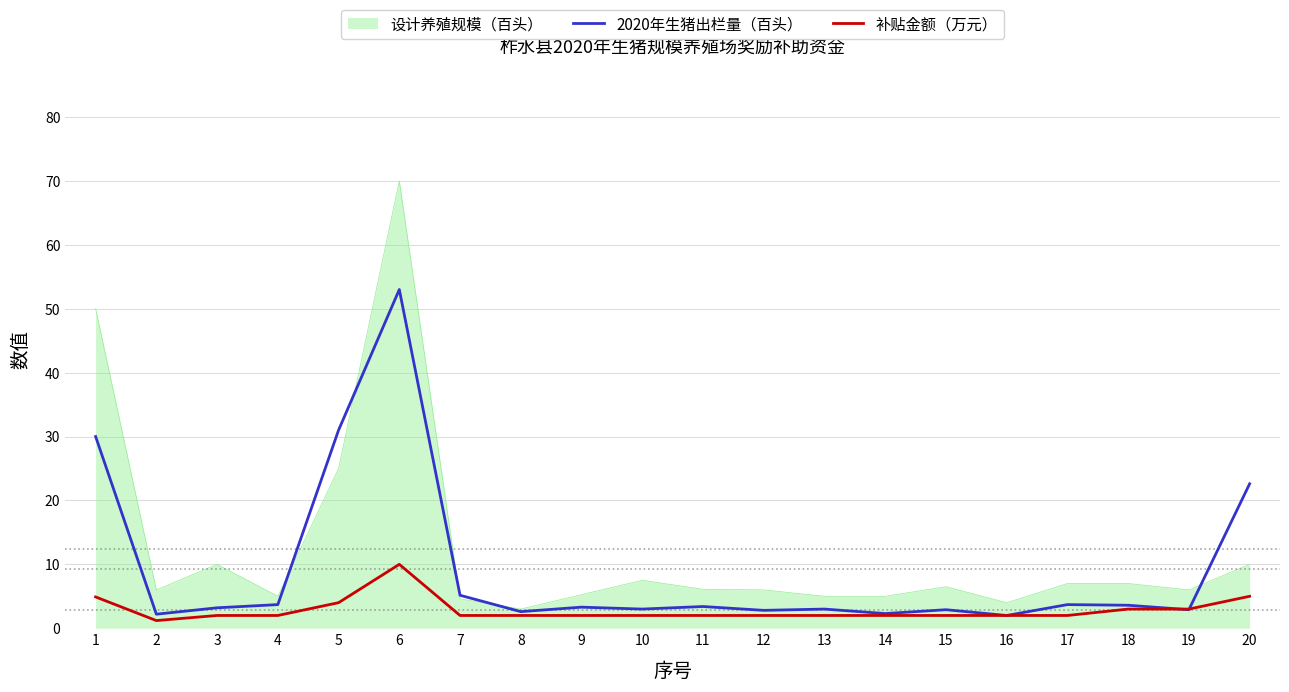

What is the sum of the 补贴金额（万元） values at 12 and 6?

12.0